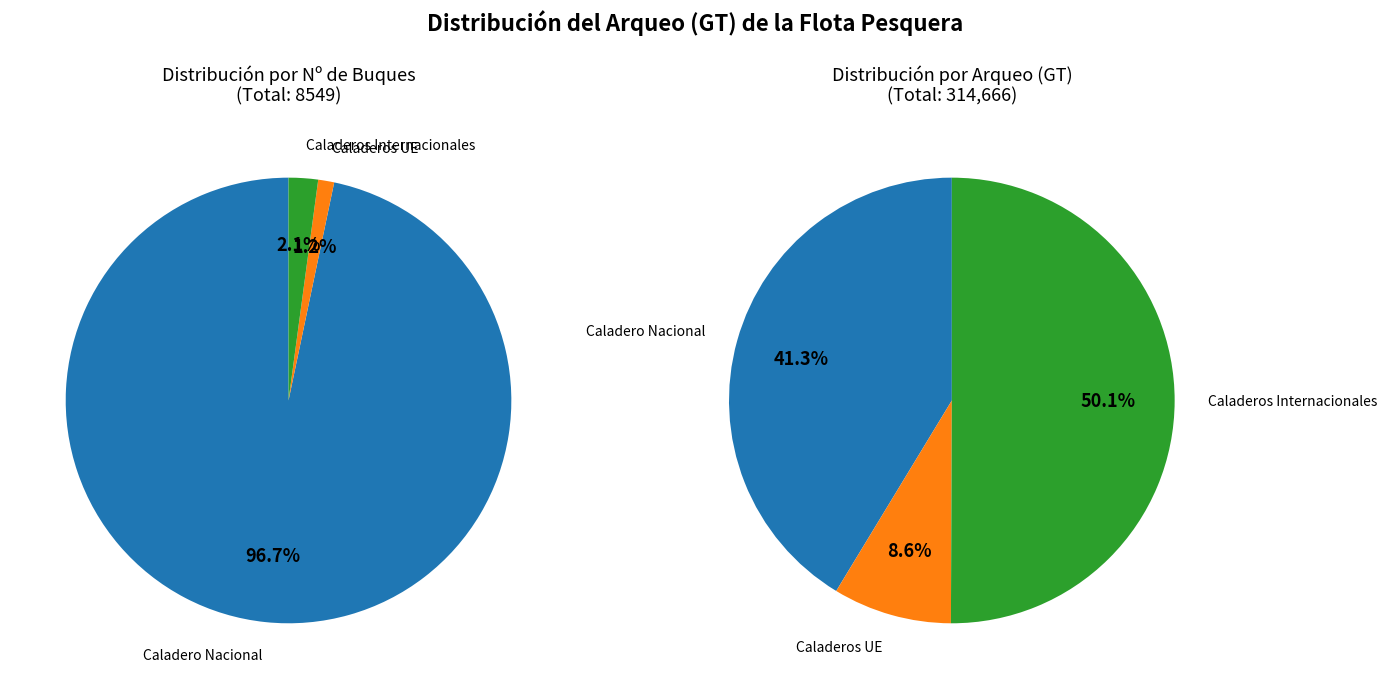

Which category has the smallest portion of the pie?

Caladeros UE